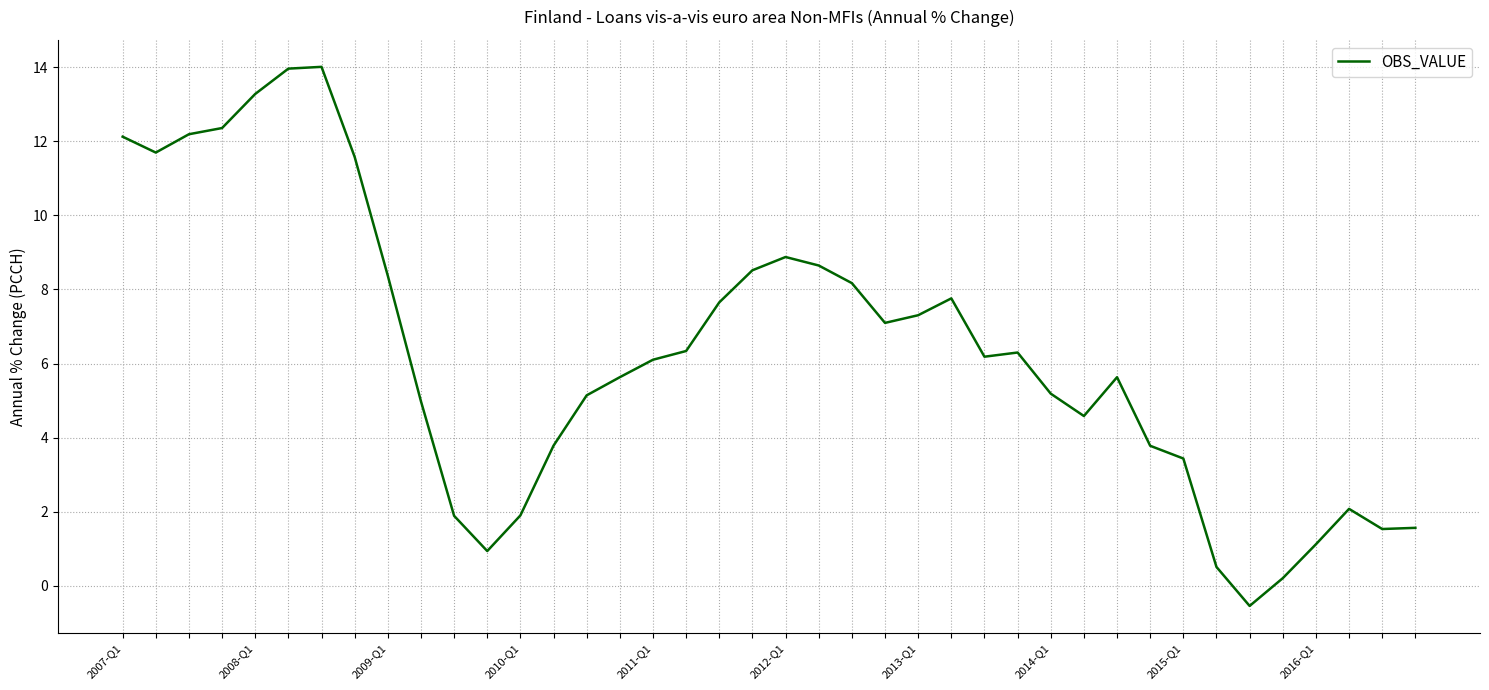

What is the greatest value displayed?

14.0